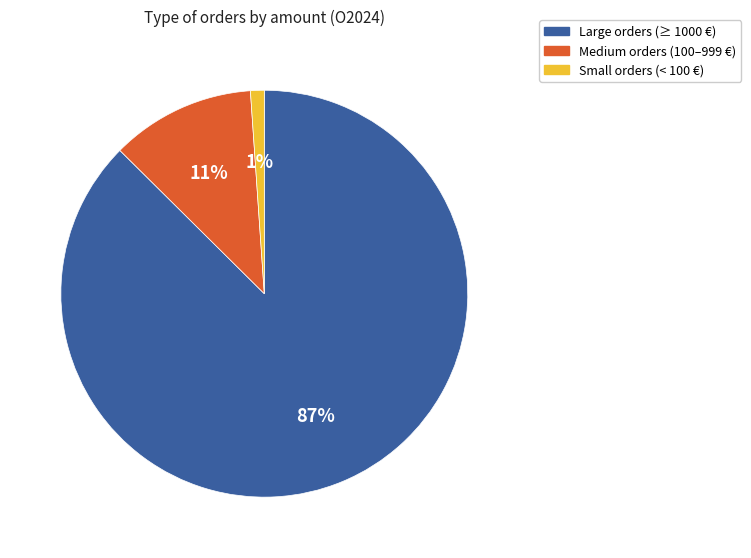

To the nearest percent, what is the average slice percentage?

33%